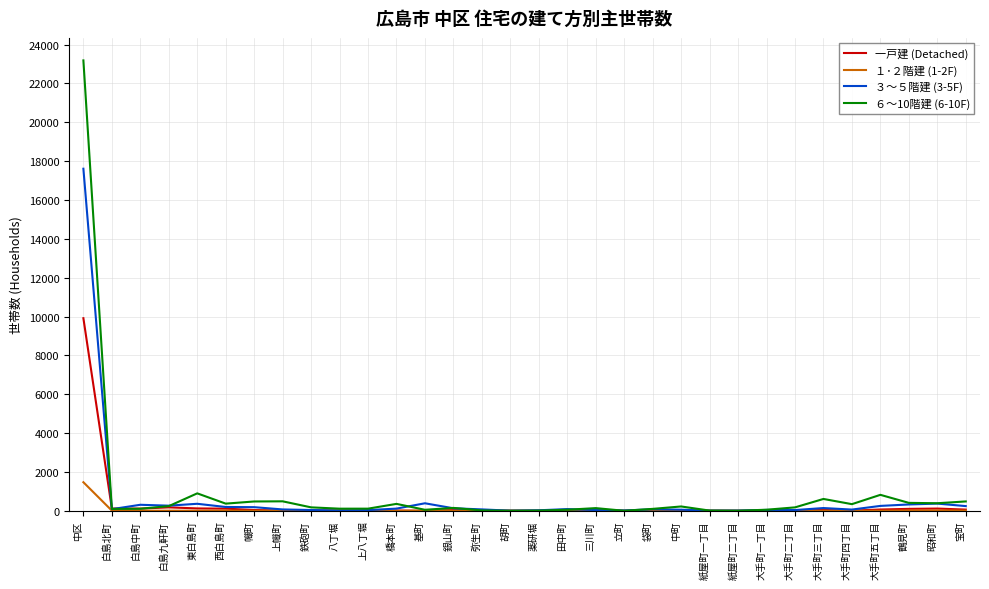

Which series has the largest range (max minus min)?

６～10階建 (6-10F)